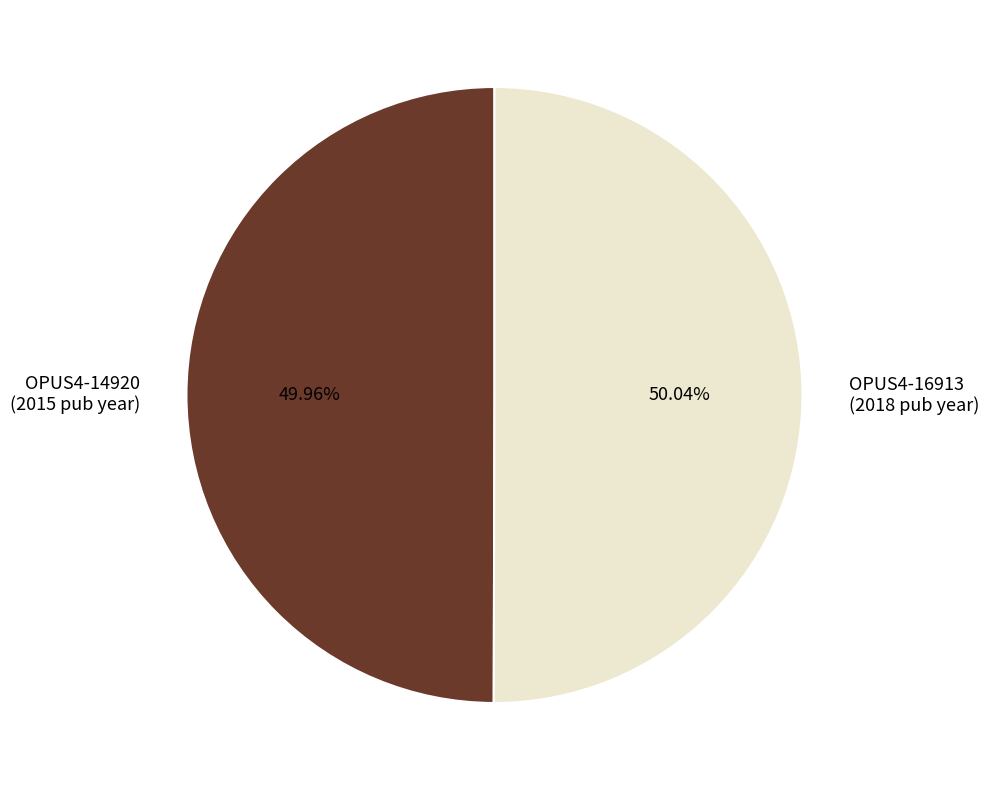

To the nearest percent, what is the average slice percentage?

50%